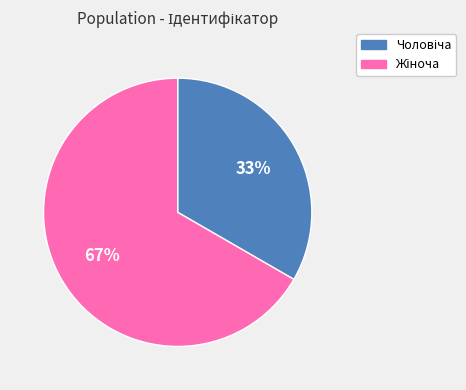

To the nearest percent, what is the average slice percentage?

50%